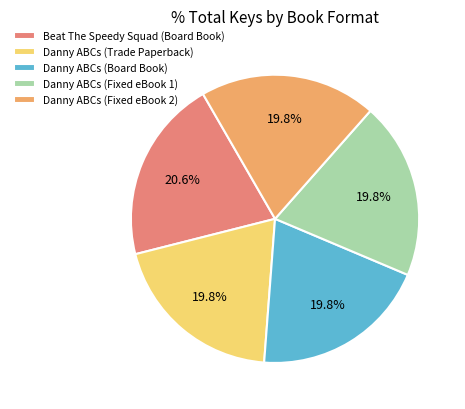

How many segments does this pie chart have?

5